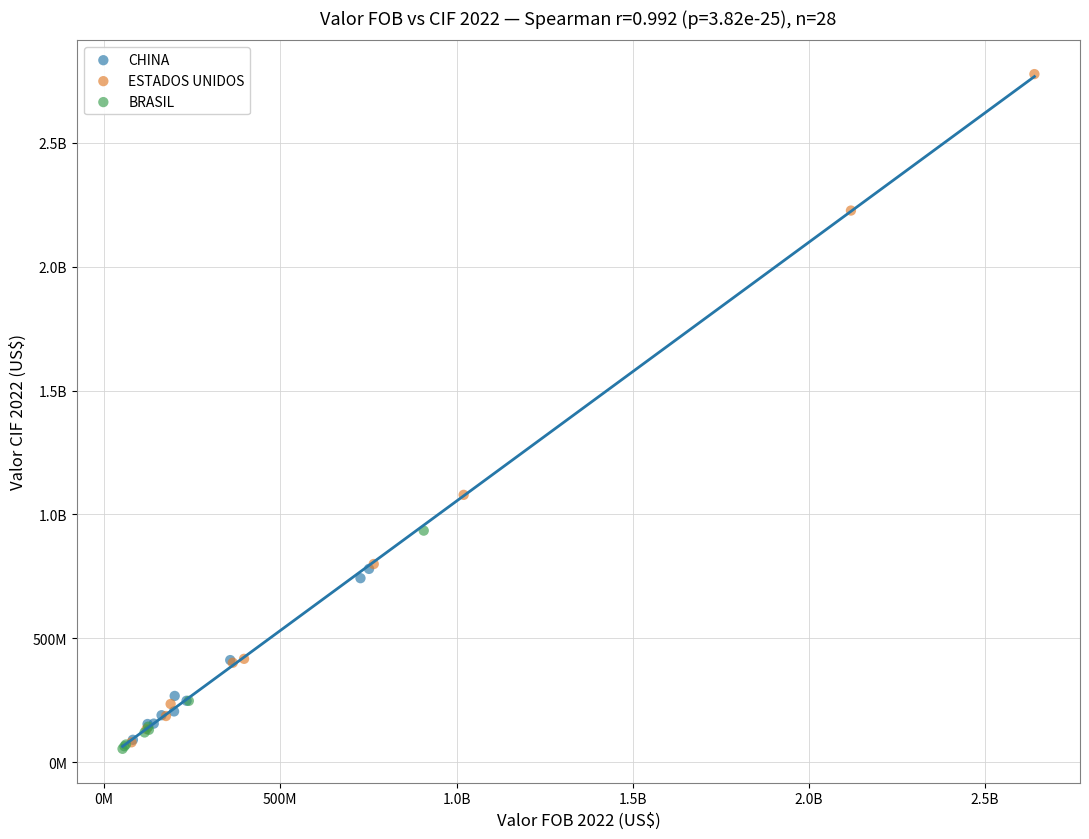

What are all the series names shown in the legend?

CHINA, ESTADOS UNIDOS, BRASIL